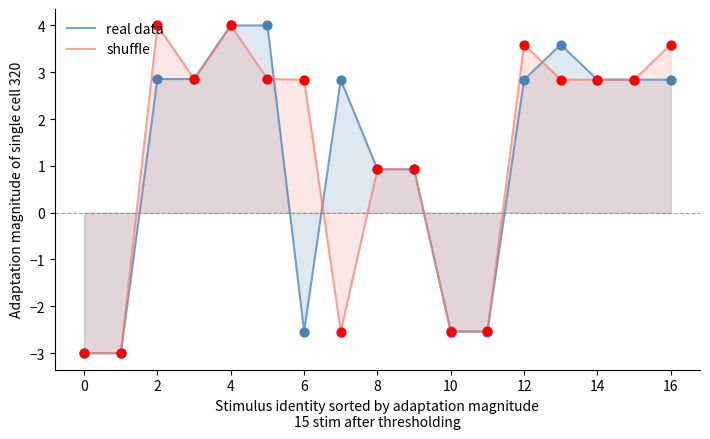

Which series reaches the maximum Y coordinate?

real data